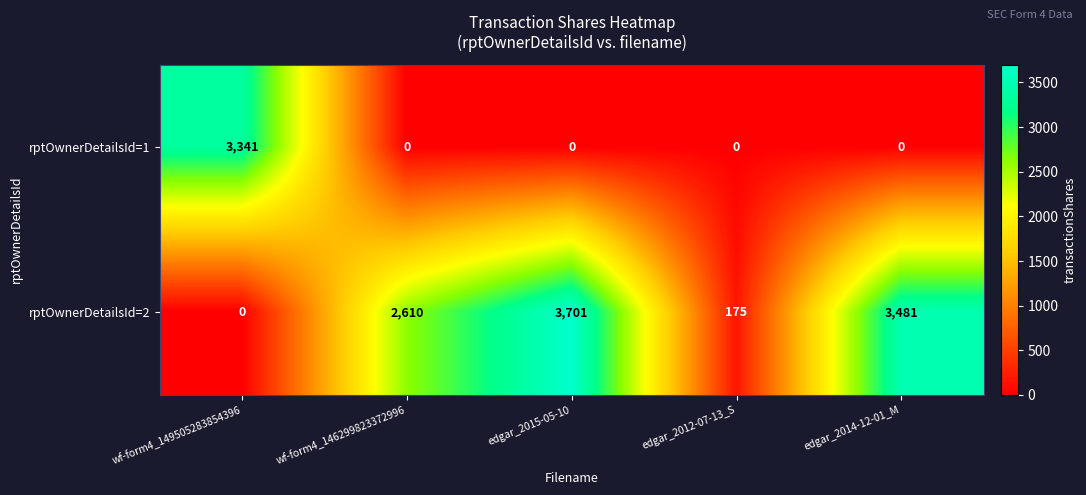

What is the average value of the rptOwnerDetailsId=1 series?

668